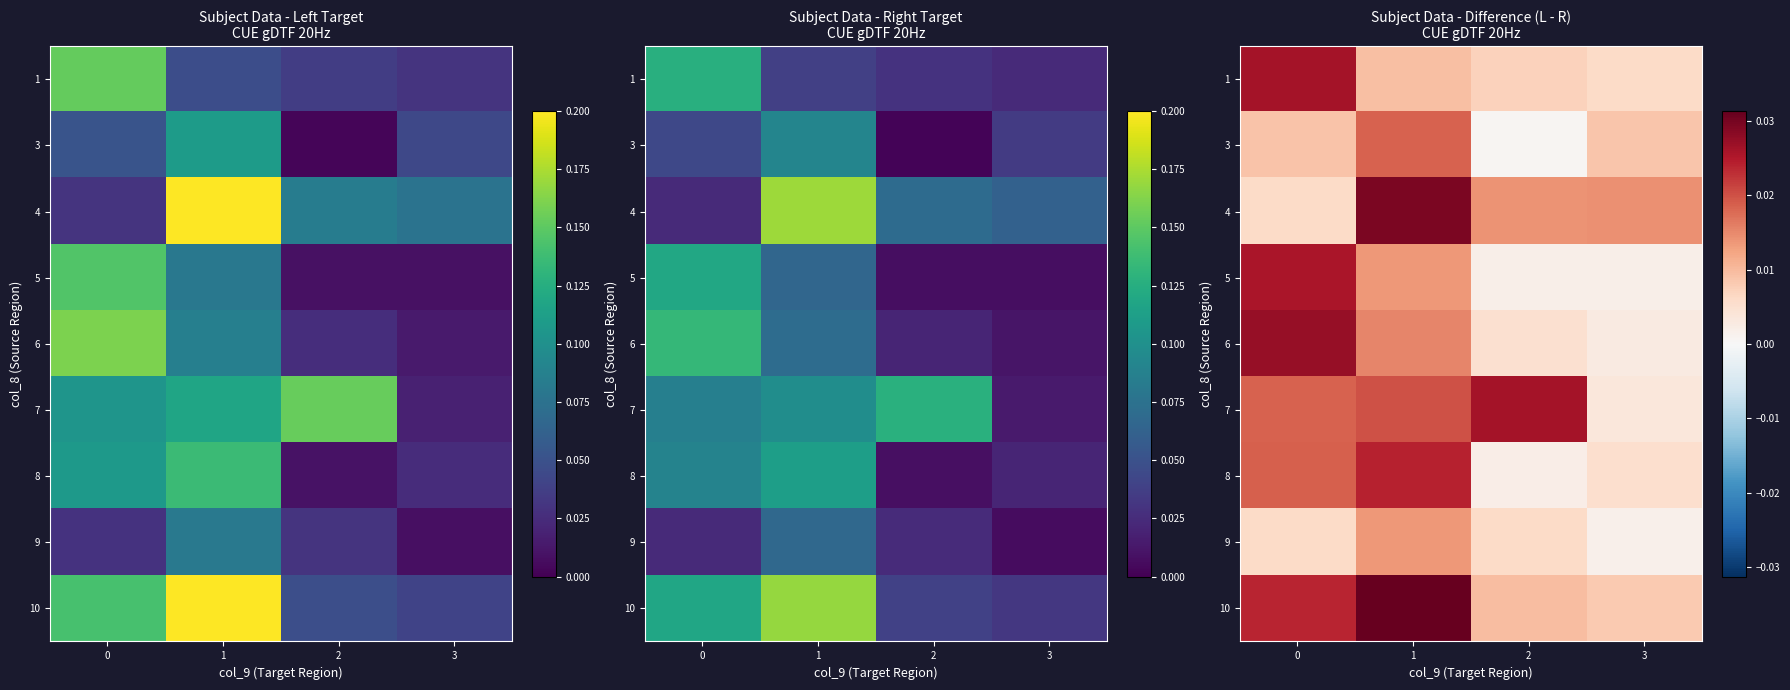

Is it true that 7 equals 0.0 at 0?

False